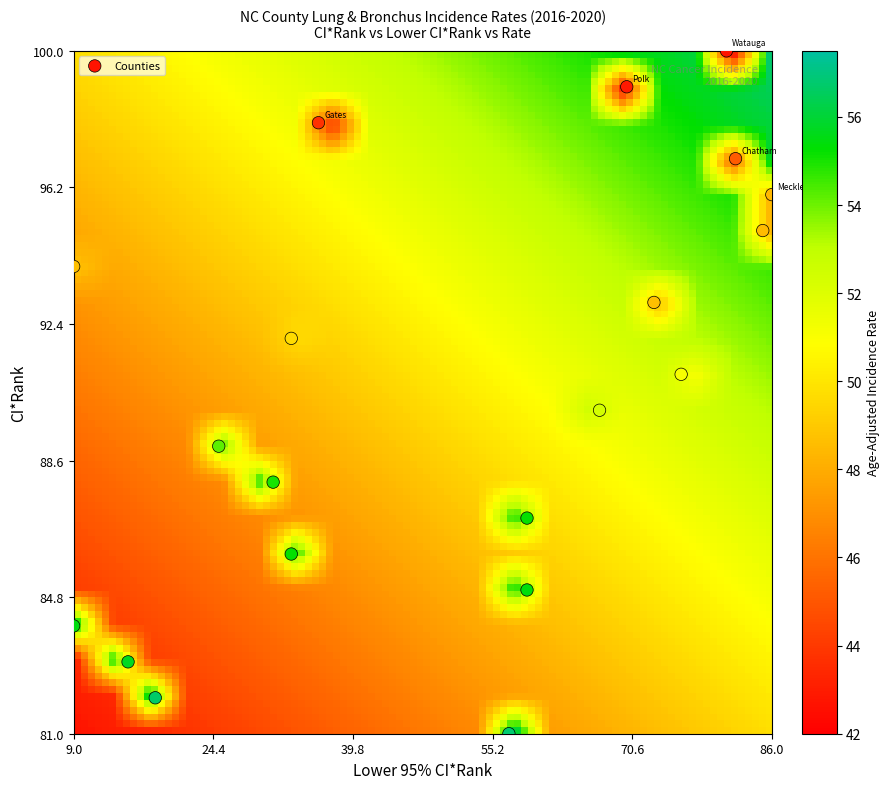

What is the range of X values (max minus min)?

77